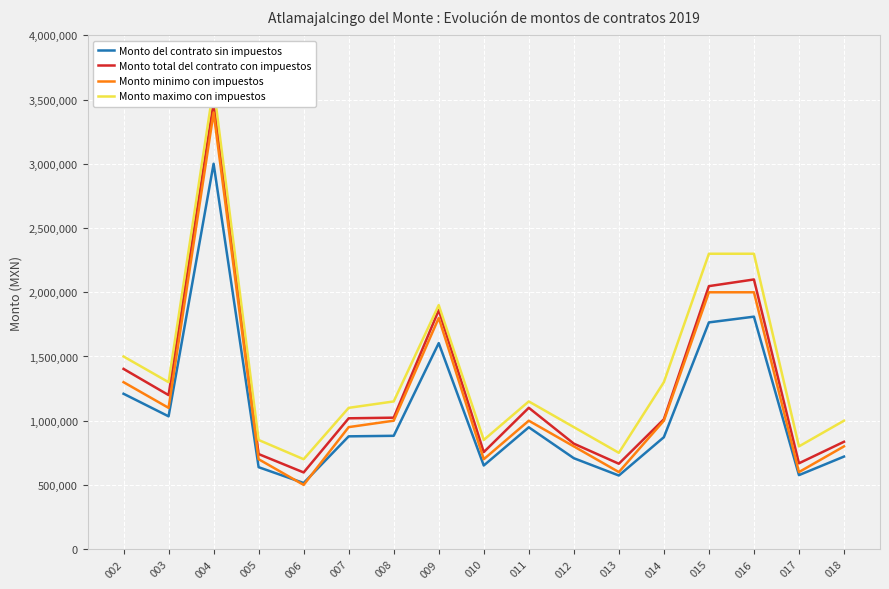

List the series in order of their peak value, highest first.

Monto maximo con impuestos, Monto total del contrato con impuestos, Monto minimo con impuestos, Monto del contrato sin impuestos